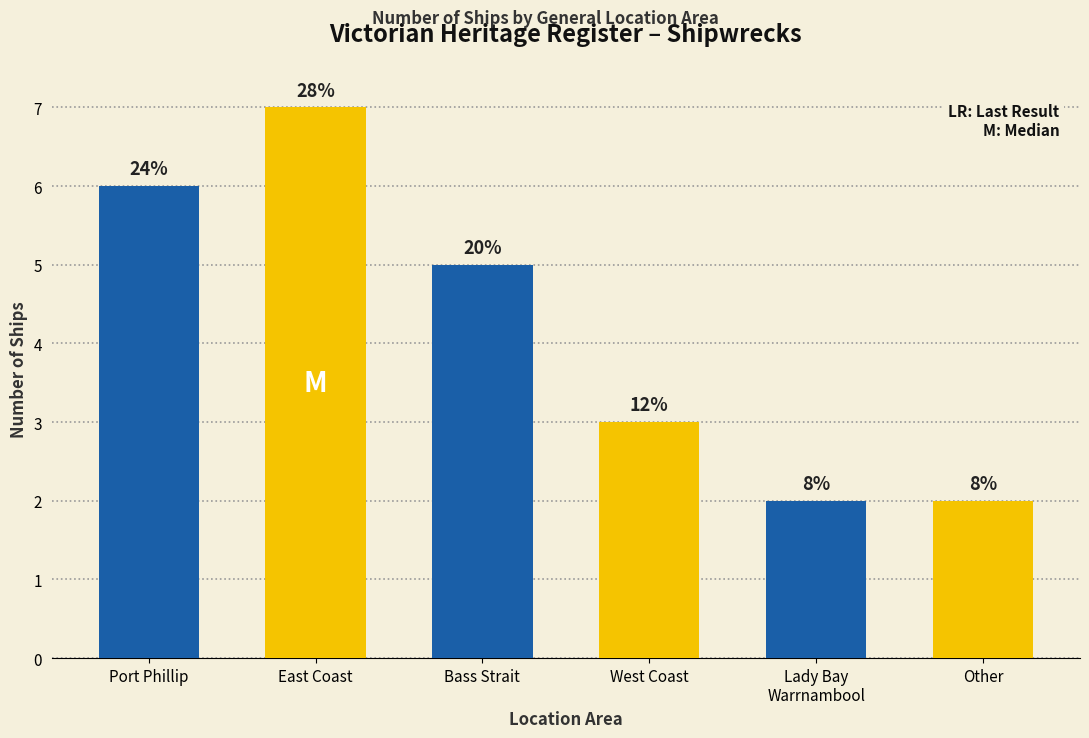

What is the smallest value displayed?

2